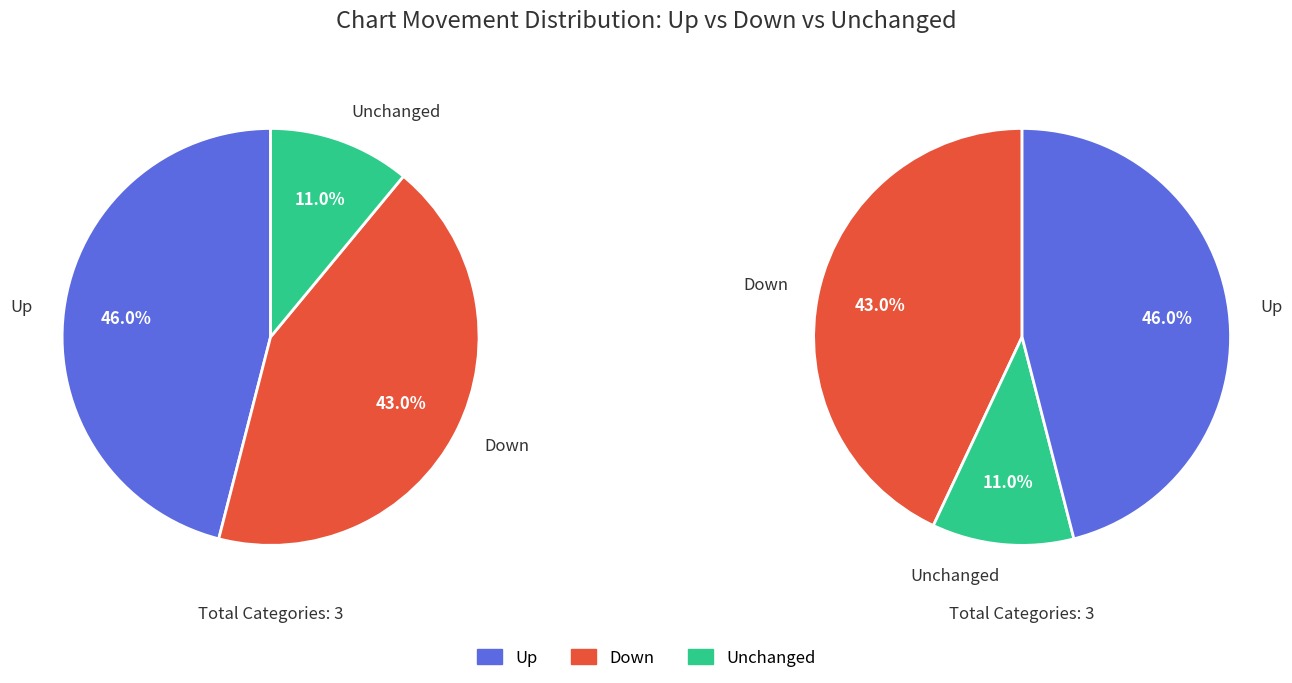

Combined, do - and down account for over 50%?

Yes